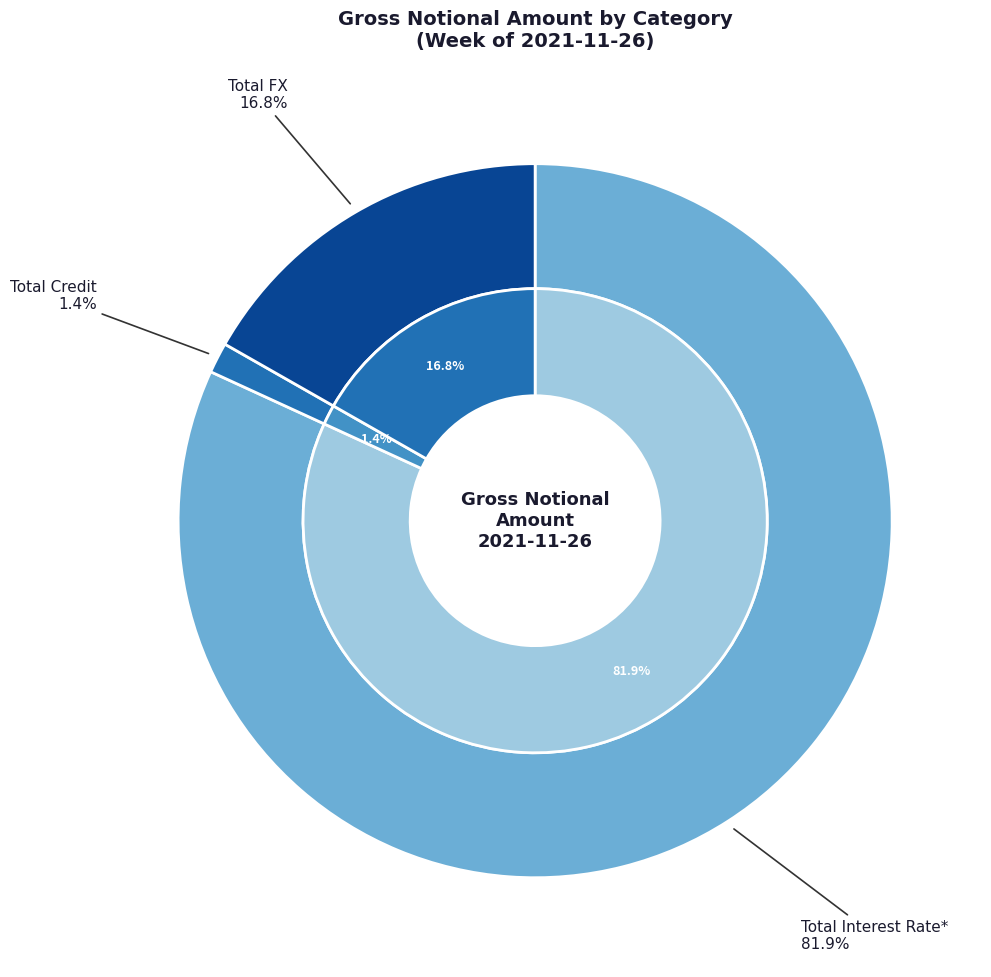

What is the smallest slice in the pie chart?

Total Credit